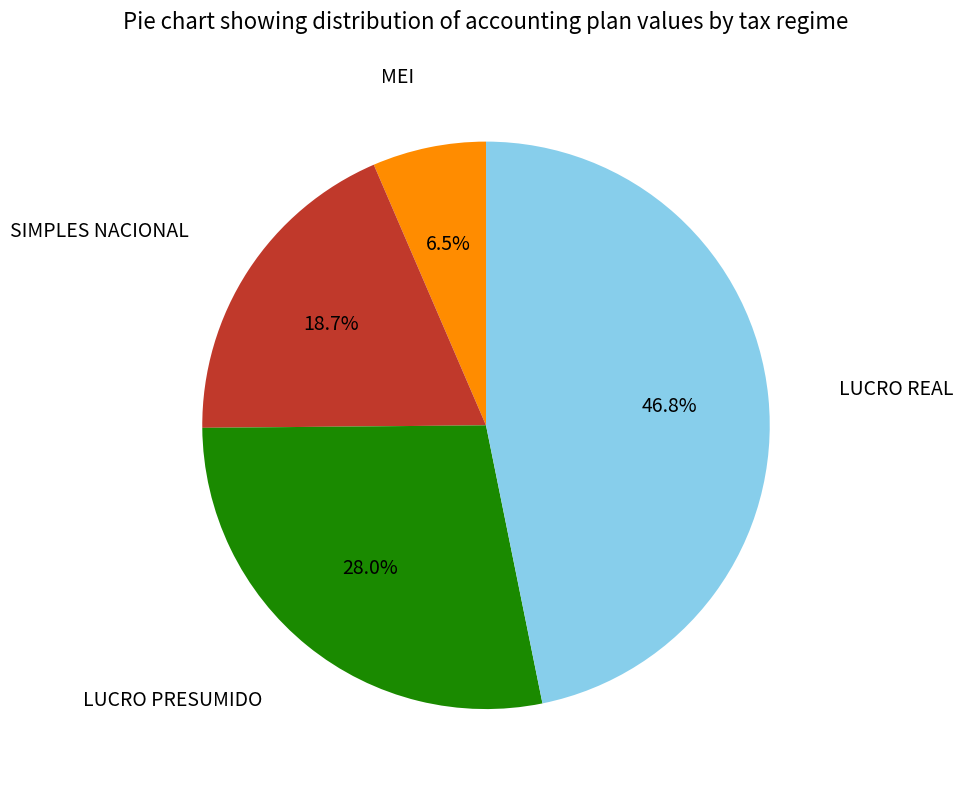

The LUCRO REAL slice represents 47% of the pie. True or false?

True